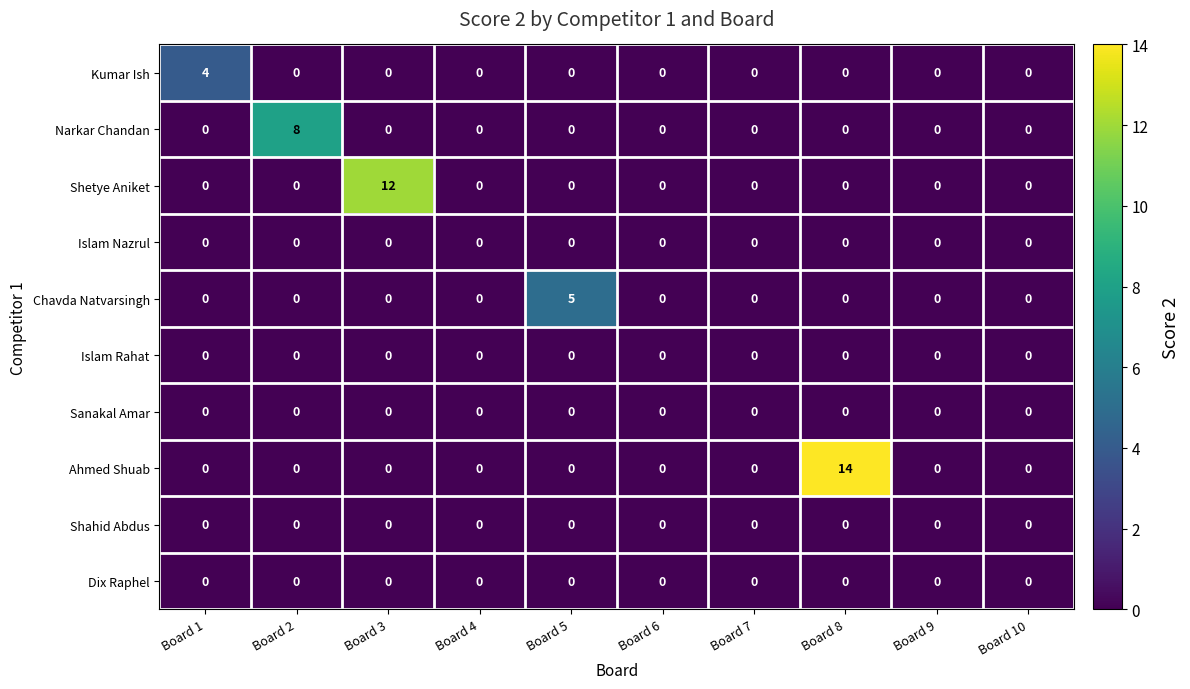

Which series has the largest range (max minus min)?

Ahmed Shuab